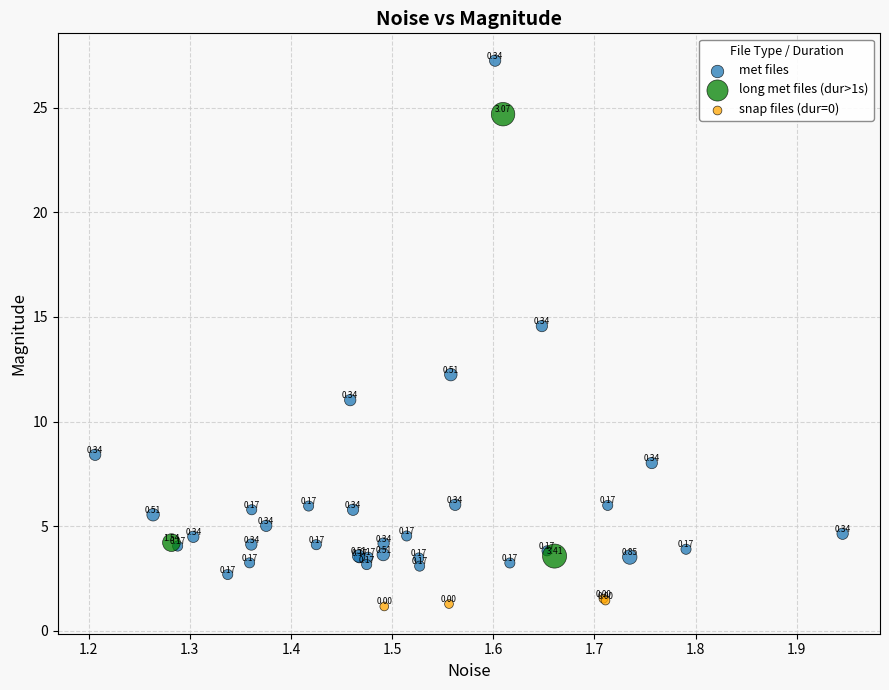

Which series contains the highest Y value?

met files